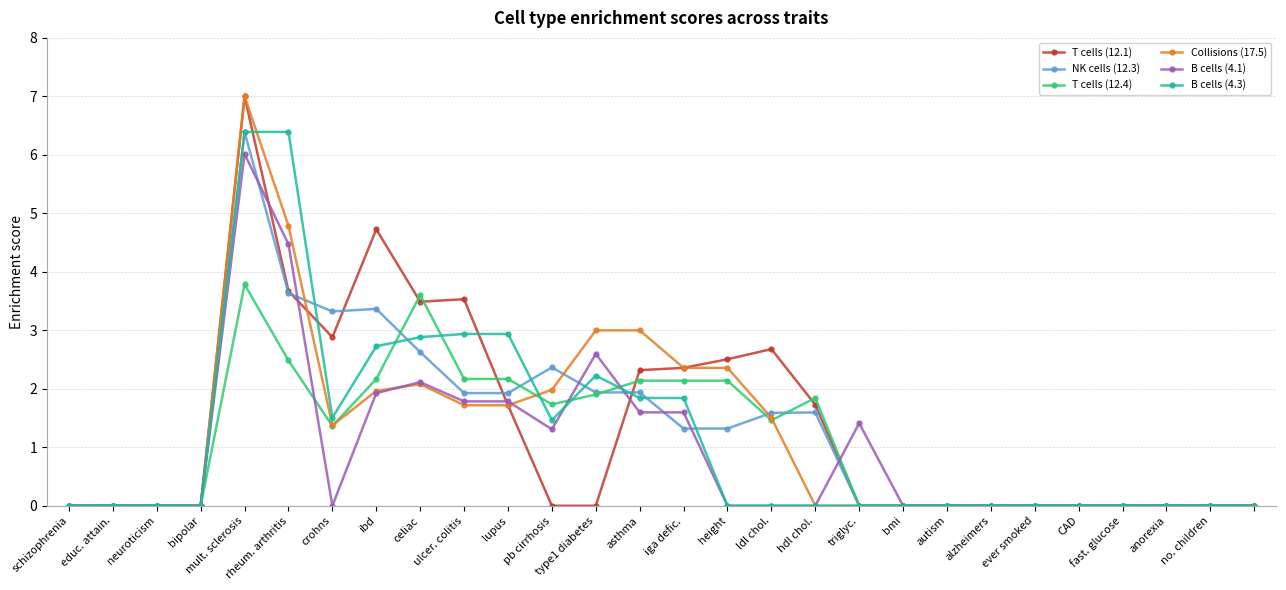

At how many categories does at least one series exceed 1?

15